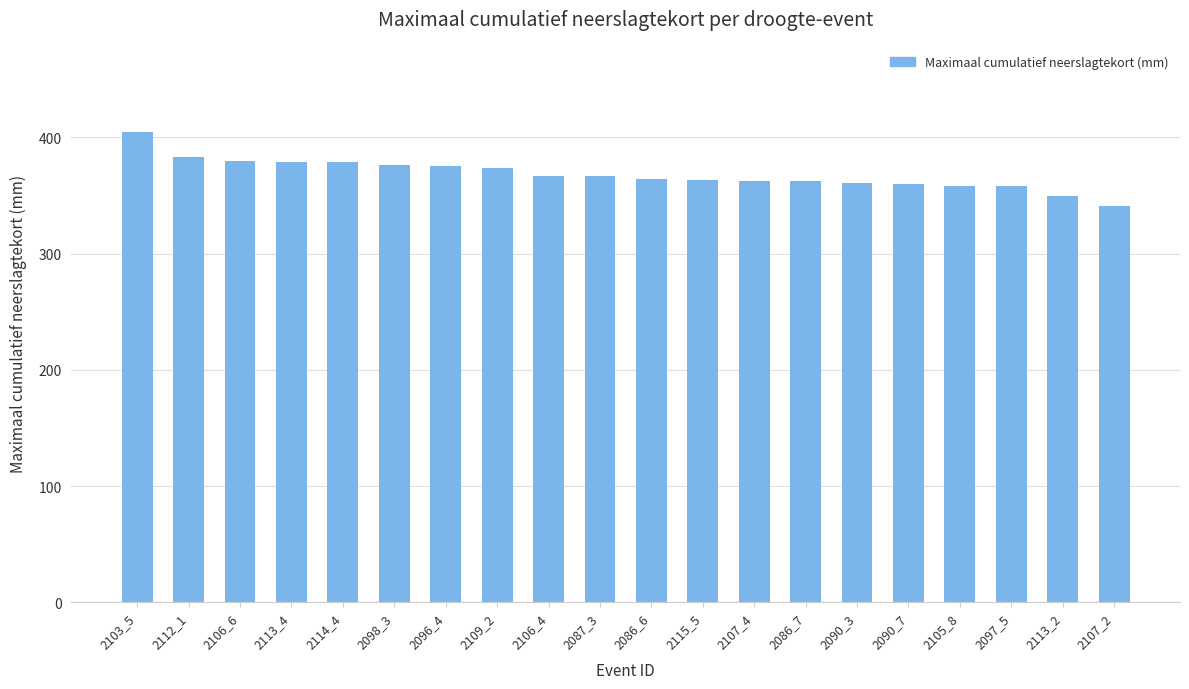

Which has a higher value, 2113_2 or 2115_5?

2115_5